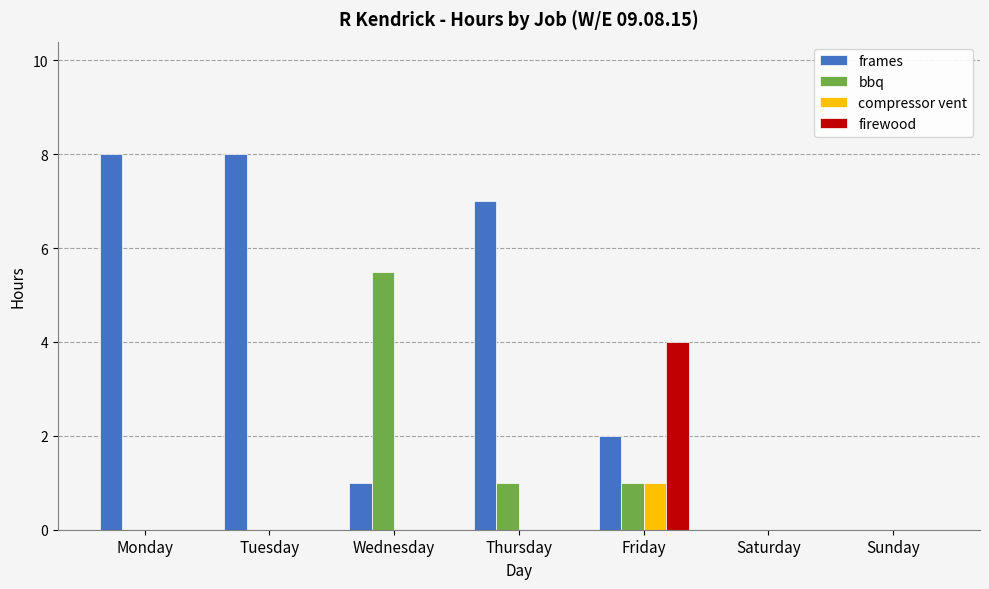

Is the value of firewood at Monday greater than the value of bbq at Friday?

No